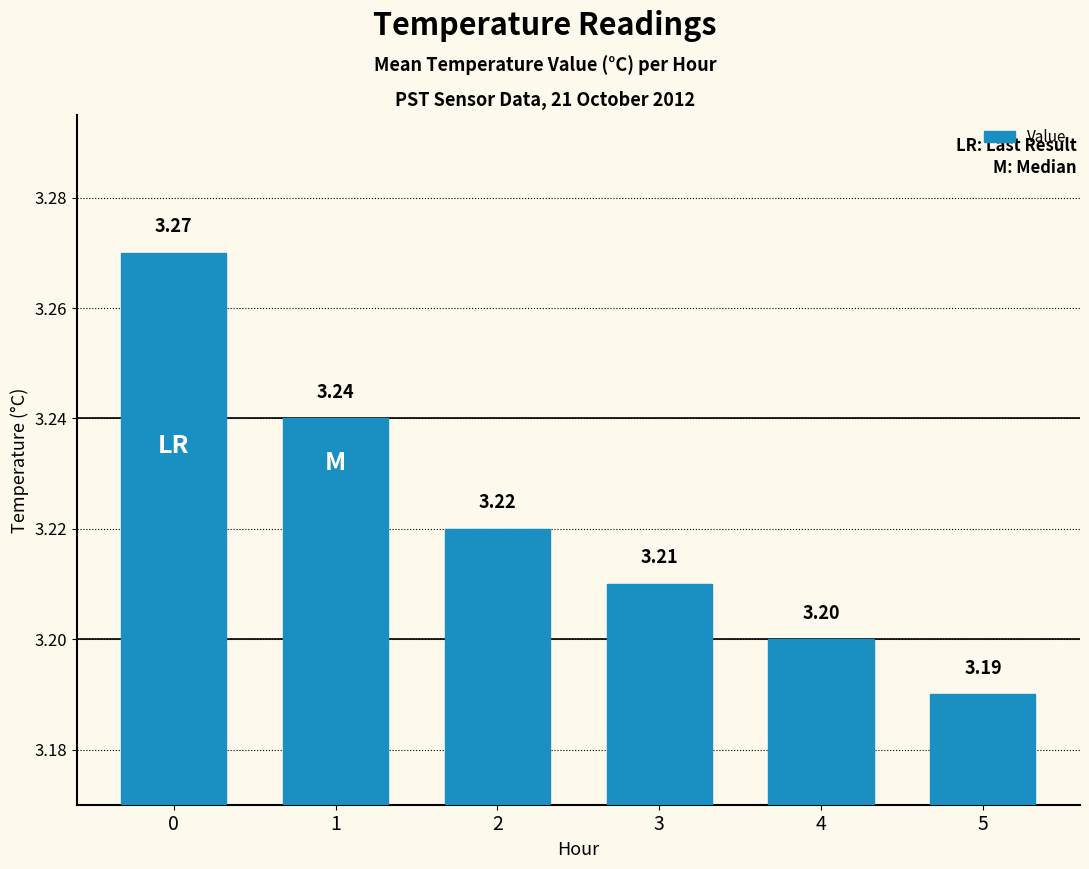

Rank the categories by value from lowest to highest.

5, 4, 3, 2, 1, 0